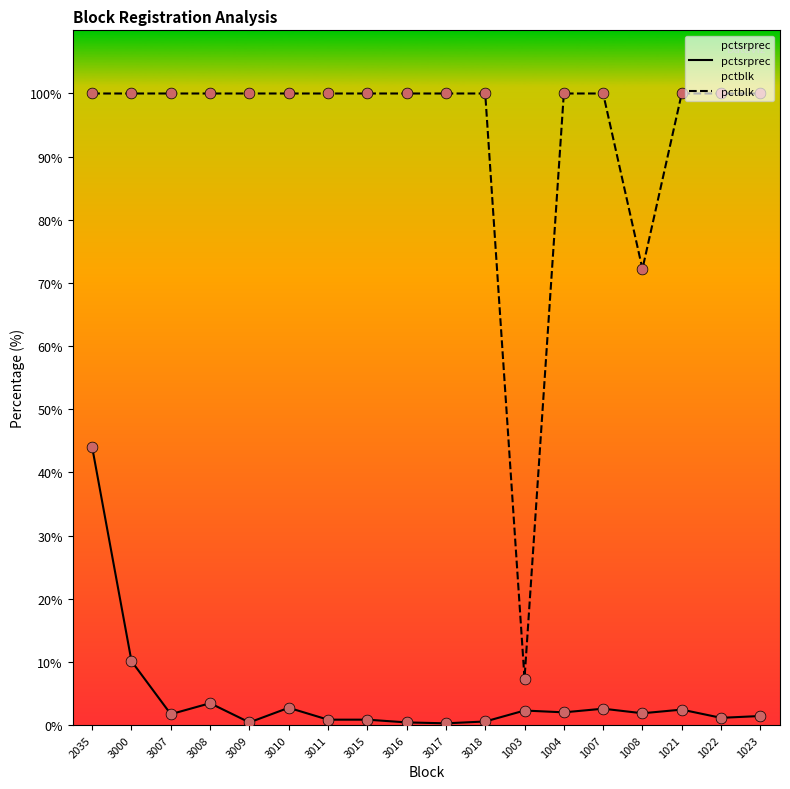

Which series has the largest total across all categories?

pctblk